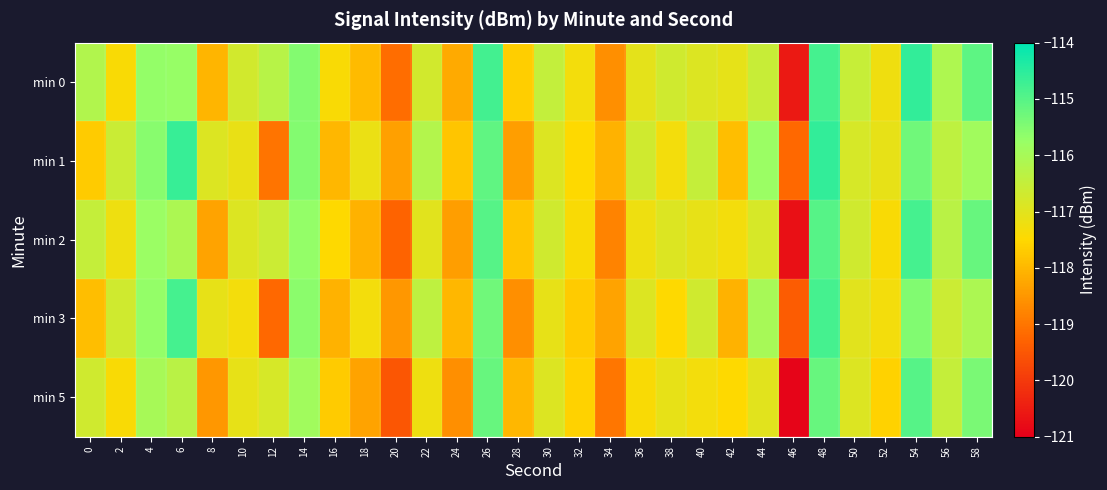

Which label corresponds to the smallest value in the chart?

46